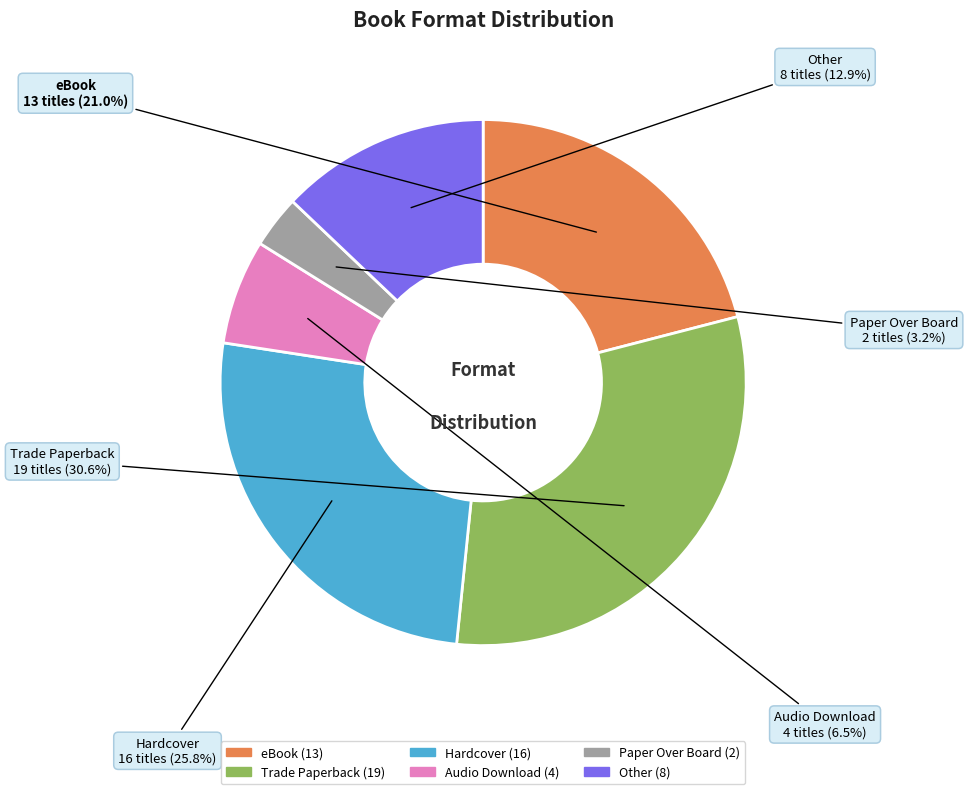

True or false: Audio Download accounts for 19% of the total.

False